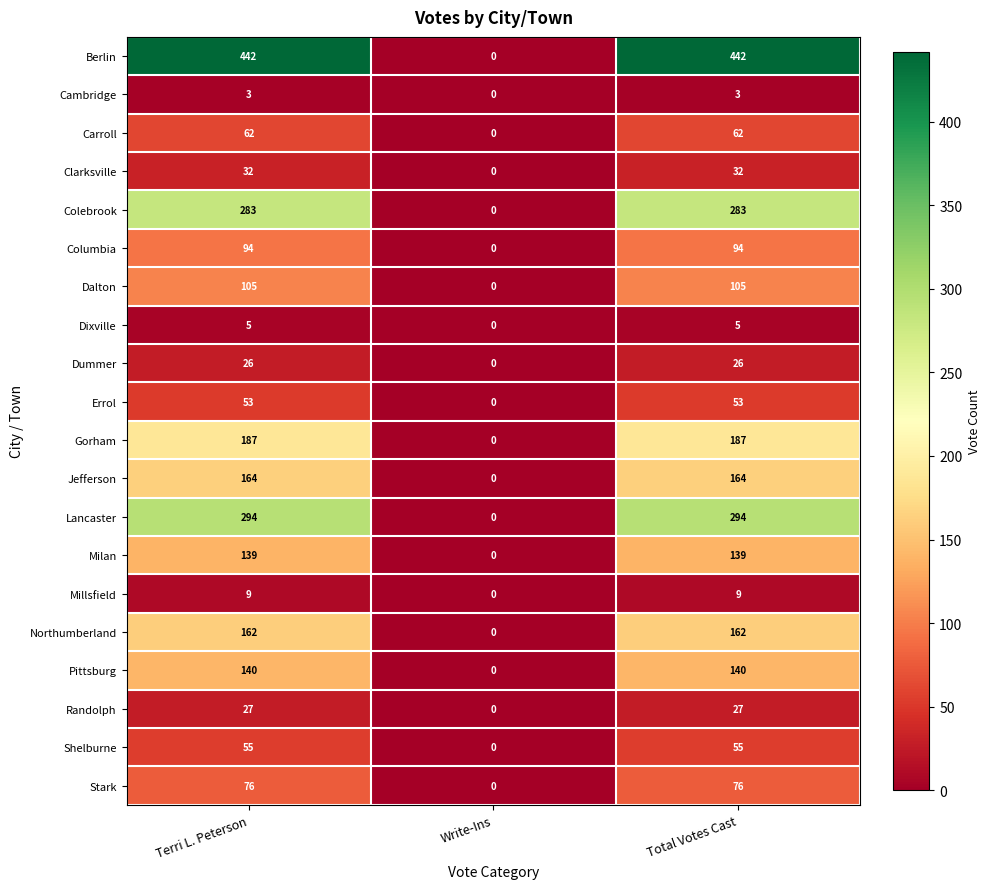

The value of Randolph at Total Votes Cast is 27. True or false?

True